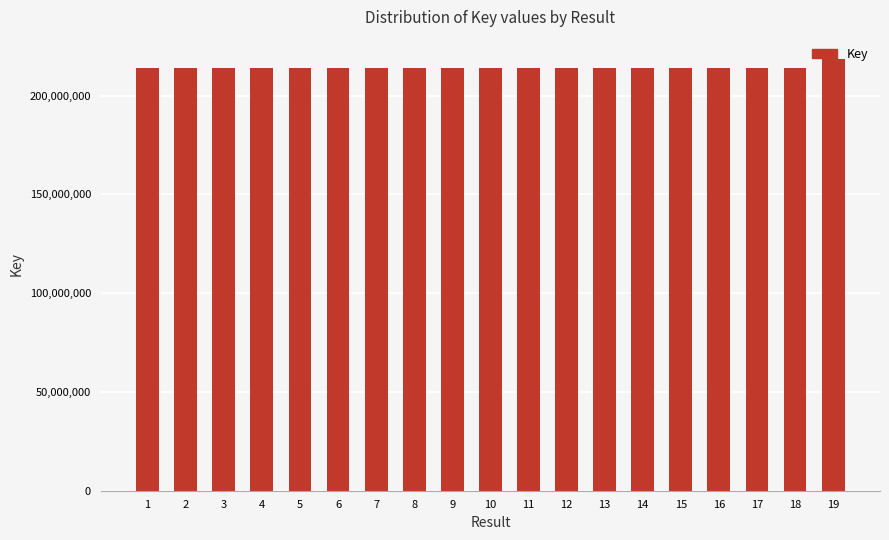

Is it true that the value at 10 is 379925516?

False